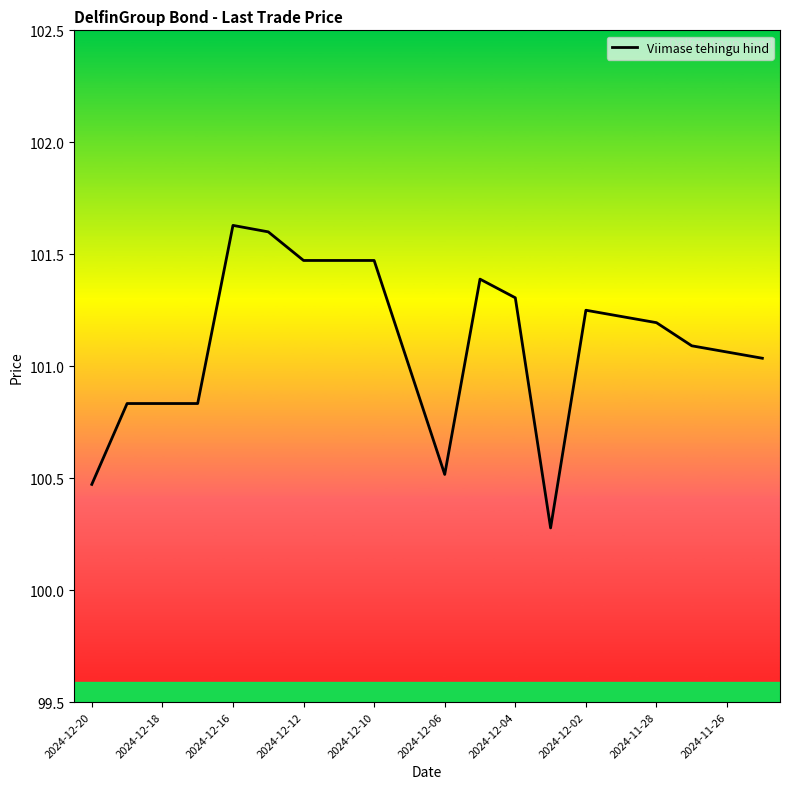

What is the difference between the maximum and minimum values?

1.4